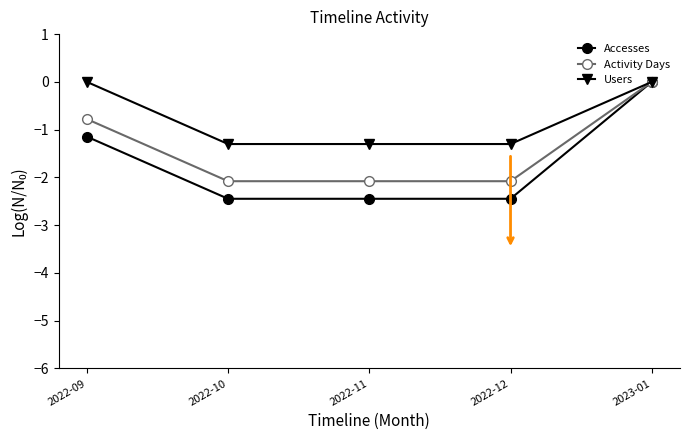

Between 2022-12 and 2023-01, which series saw the biggest shift?

Accesses